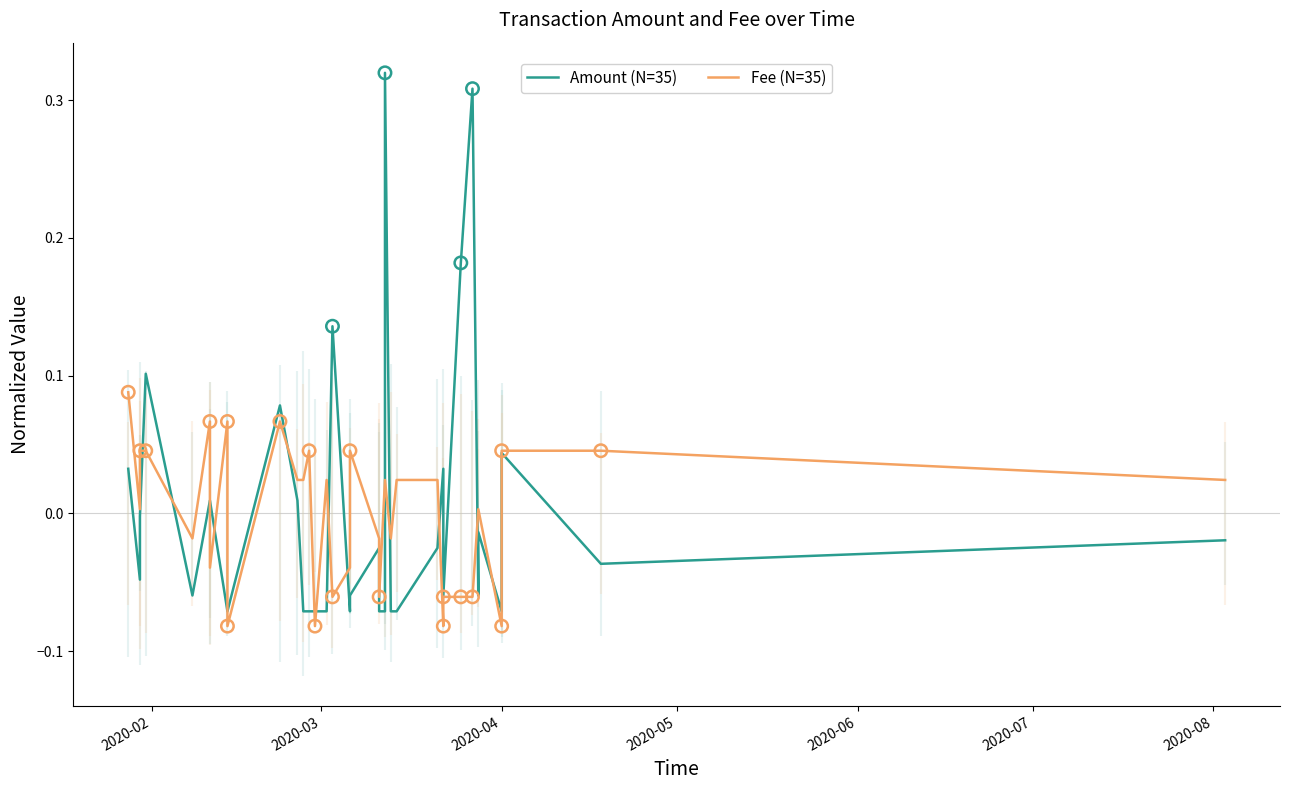

Is the value of Amount (N=35) at 21 greater than the value of Fee (N=35) at 7?

Yes